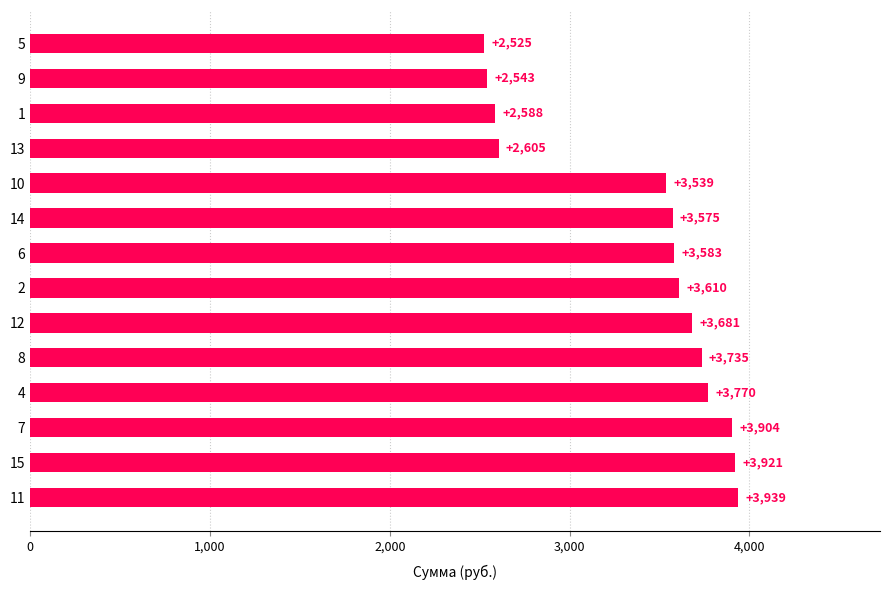

At which label is the value closest to 3232?

10